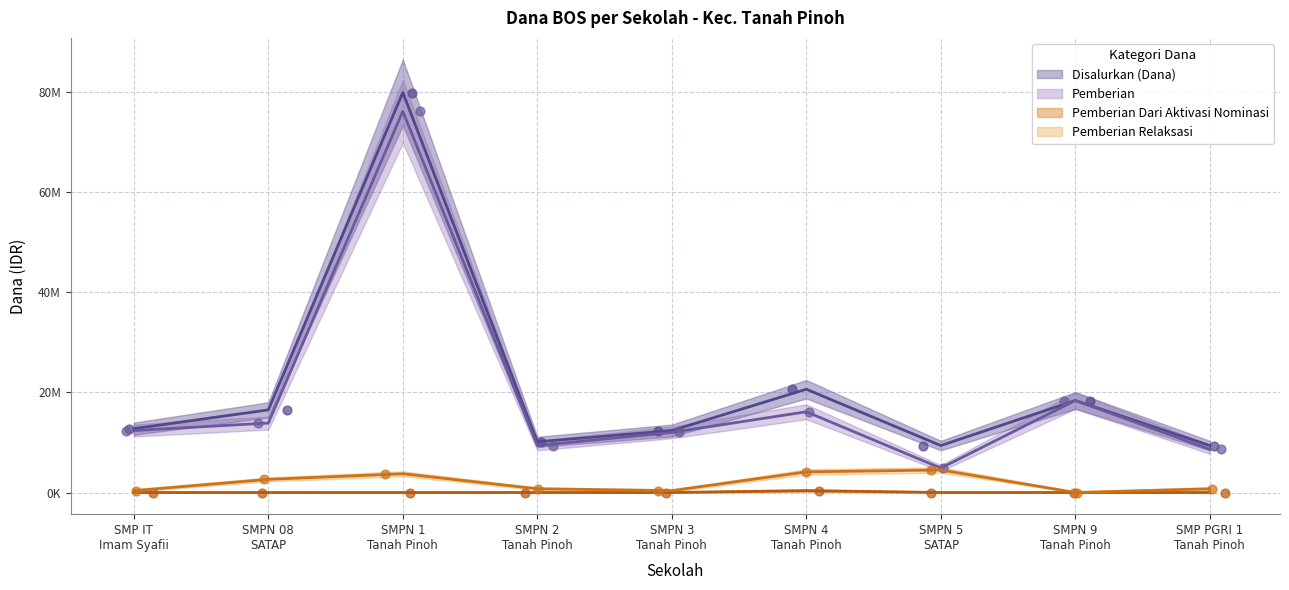

Which series reaches the maximum Y coordinate?

Disalurkan (Dana)